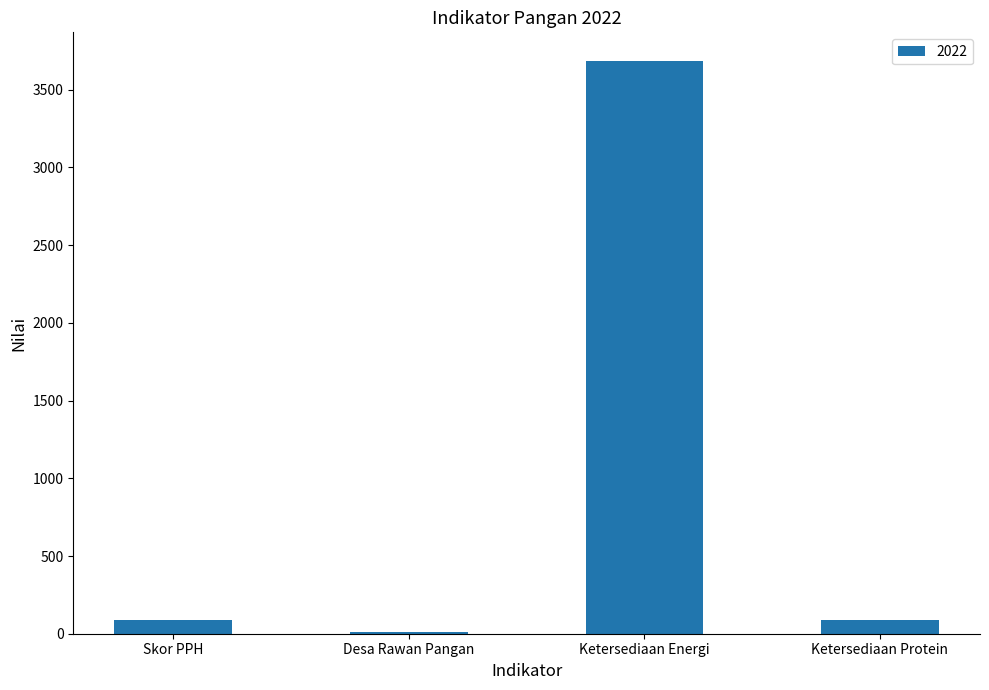

What is the greatest value displayed?

3685.0